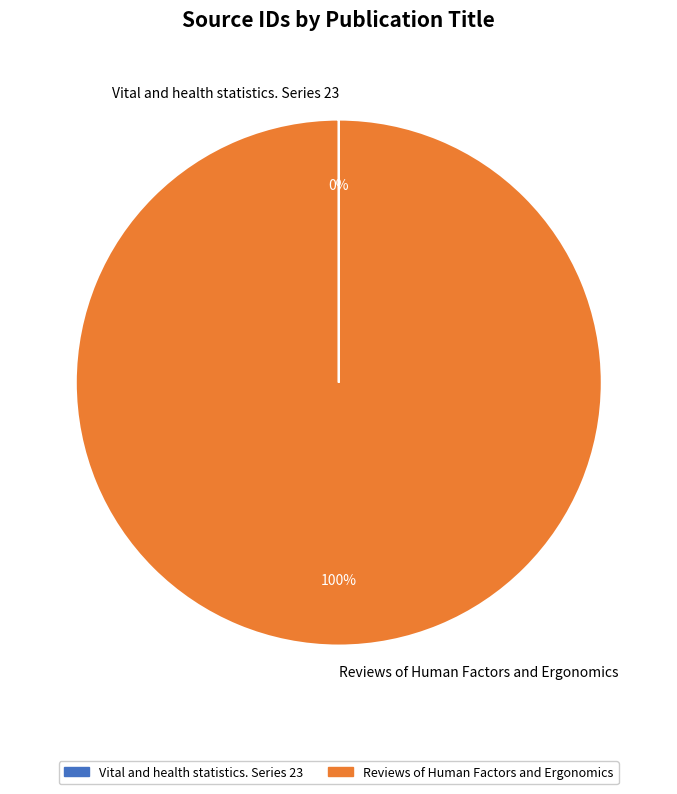

What is the majority slice?

Reviews of Human Factors and Ergonomics